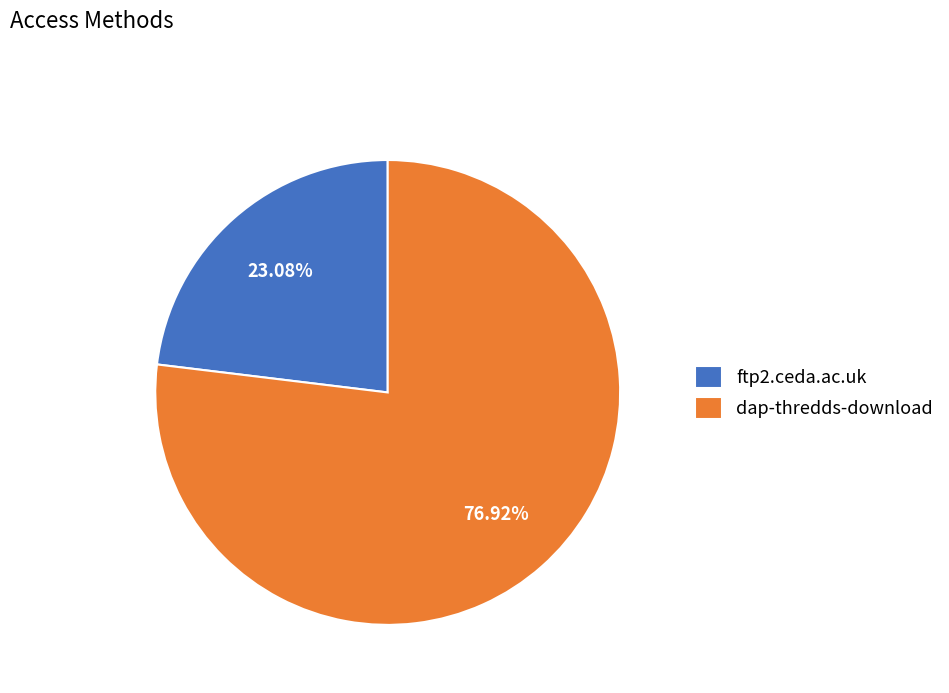

Is the sum of dap-thredds-download and ftp2.ceda.ac.uk greater than half?

Yes